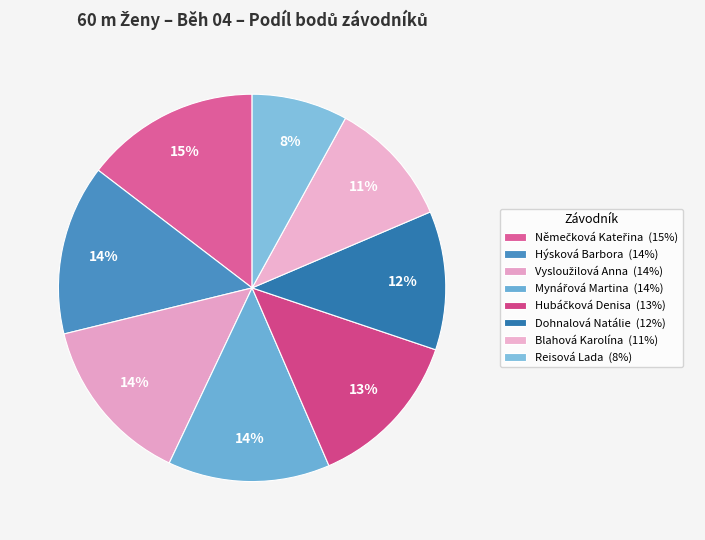

True or false: Hýsková Barbora accounts for 20% of the total.

False